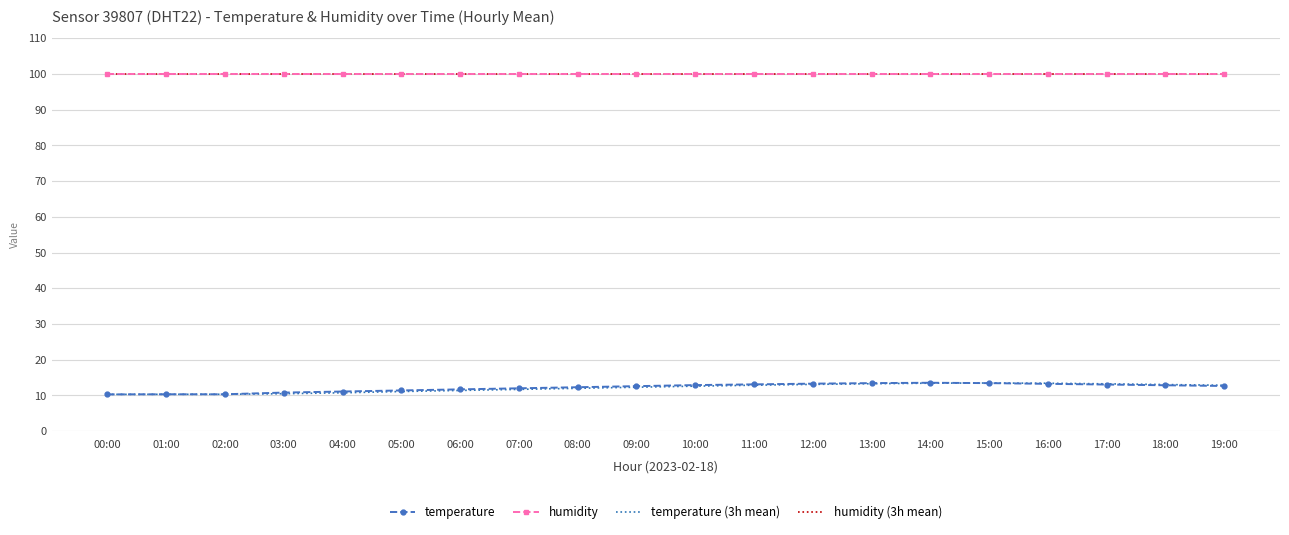

Rank the categories by temperature (3h mean) value from highest to lowest.

15:00, 14:00, 16:00, 13:00, 17:00, 12:00, 18:00, 11:00, 19:00, 10:00, 09:00, 08:00, 07:00, 06:00, 05:00, 04:00, 03:00, 02:00, 01:00, 00:00